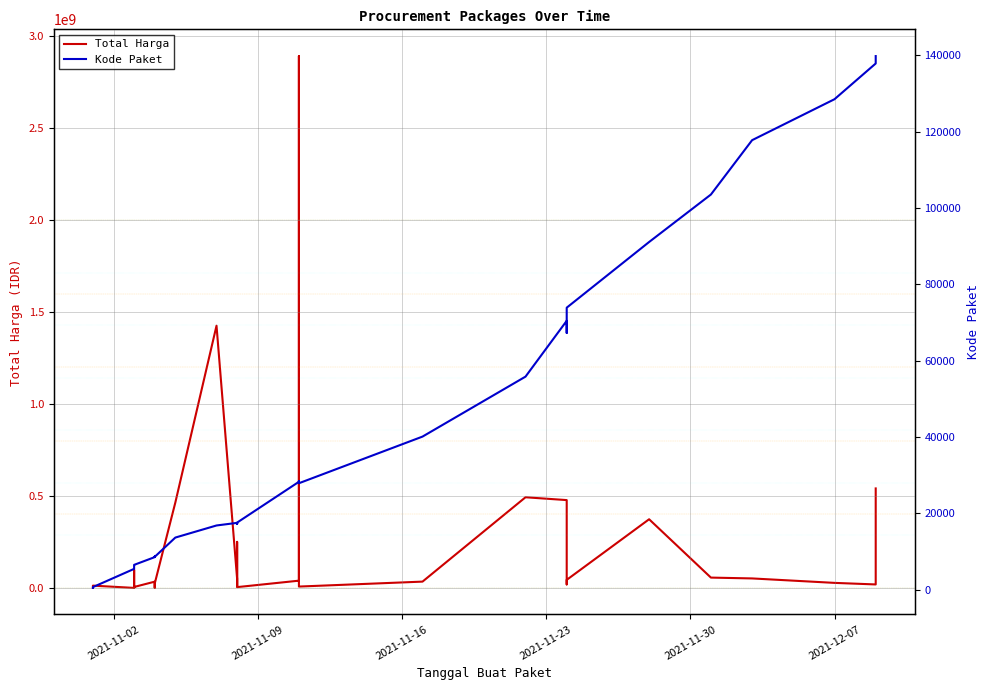

What is the difference between the maximum and second lowest values in the Kode Paket series?

139142